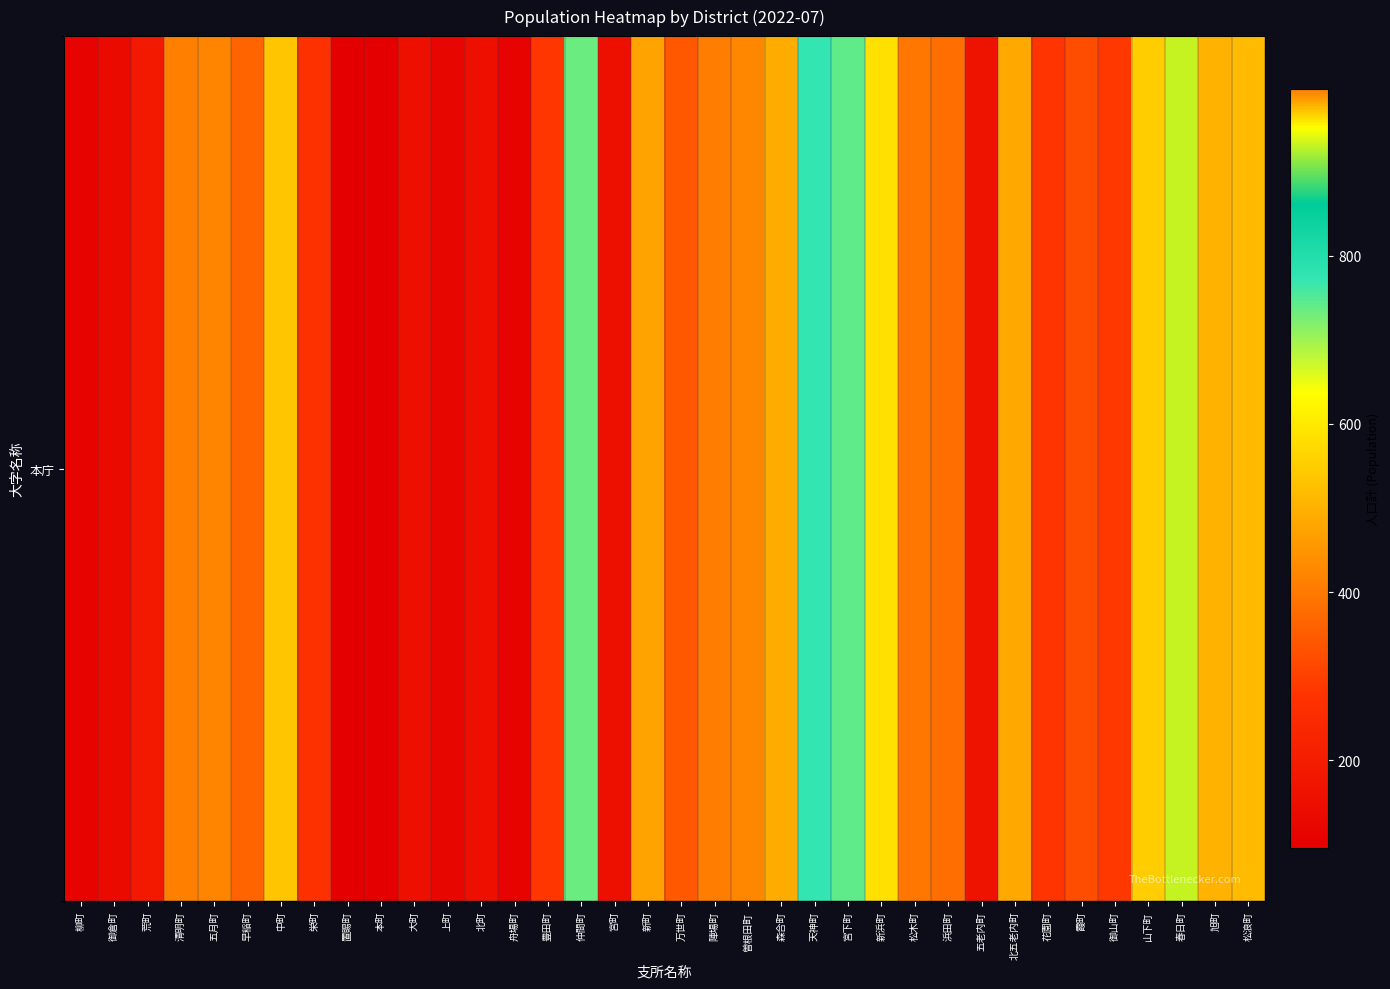

List the labels in order of value, smallest first.

置賜町, 本町, 柳町, 舟場町, 上町, 御倉町, 北町, 大町, 宮町, 五老内町, 荒町, 栄町, 花園町, 豊田町, 御山町, 霞町, 万世町, 早稲町, 浜田町, 松木町, 陣場町, 五月町, 曽根田町, 新町, 北五老内町, 森合町, 旭町, 松浪町, 中町, 山下町, 新浜町, 仲間町, 宮下町, 天神町, 春日町, 清明町